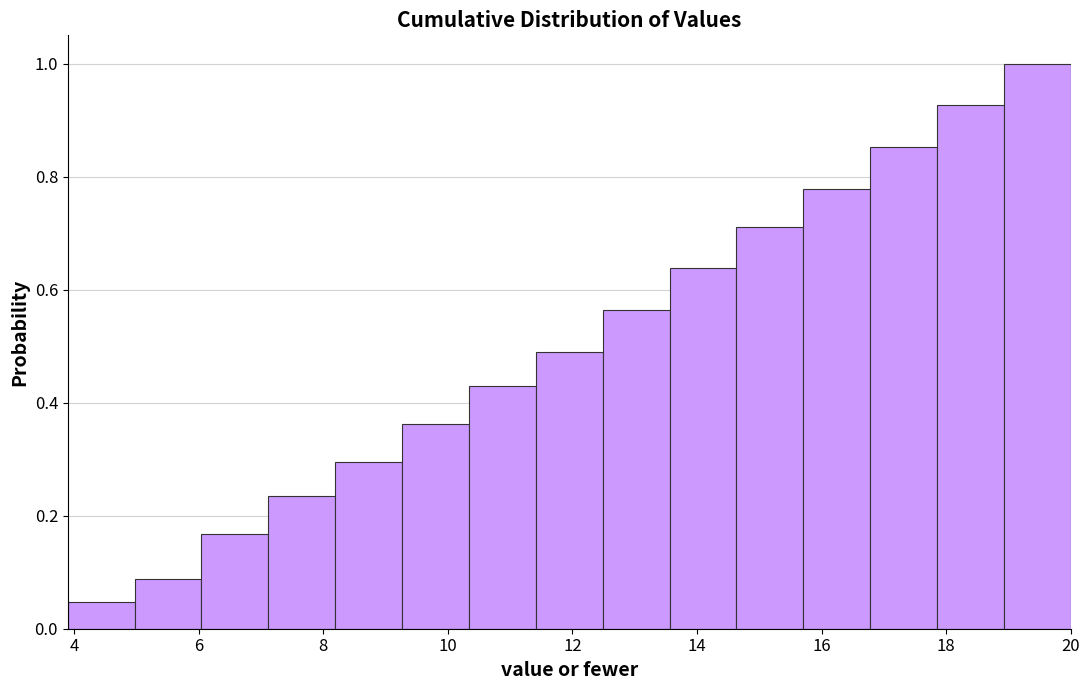

Reading left to right, list every bar in this chart as the range it spans on the x-axis followed by its height. Neither the bar edges nor the heights are printed on the chart, so give them approximately, as read against the axes.

4.0 to 5.0: 0.04
5.0 to 6.0: 0.08
6.0 to 7.2: 0.16
7.2 to 8.2: 0.24
8.2 to 9.2: 0.30
9.2 to 10.4: 0.36
10.4 to 11.4: 0.42
11.4 to 12.4: 0.48
12.4 to 13.6: 0.56
13.6 to 14.6: 0.64
14.6 to 15.8: 0.72
15.8 to 16.8: 0.78
16.8 to 17.8: 0.86
17.8 to 19.0: 0.92
19.0 to 20.0: 1.00